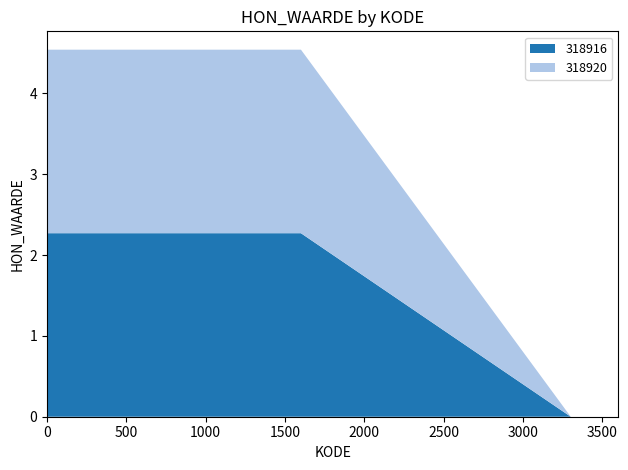

Reading left to right, what are all the values shown in this chart?

0=2.3	1300=2.3	1600=2.3	3300=0.0	3600=0.0	0=2.3	1300=2.3	1600=2.3	3300=0.0	3600=0.0